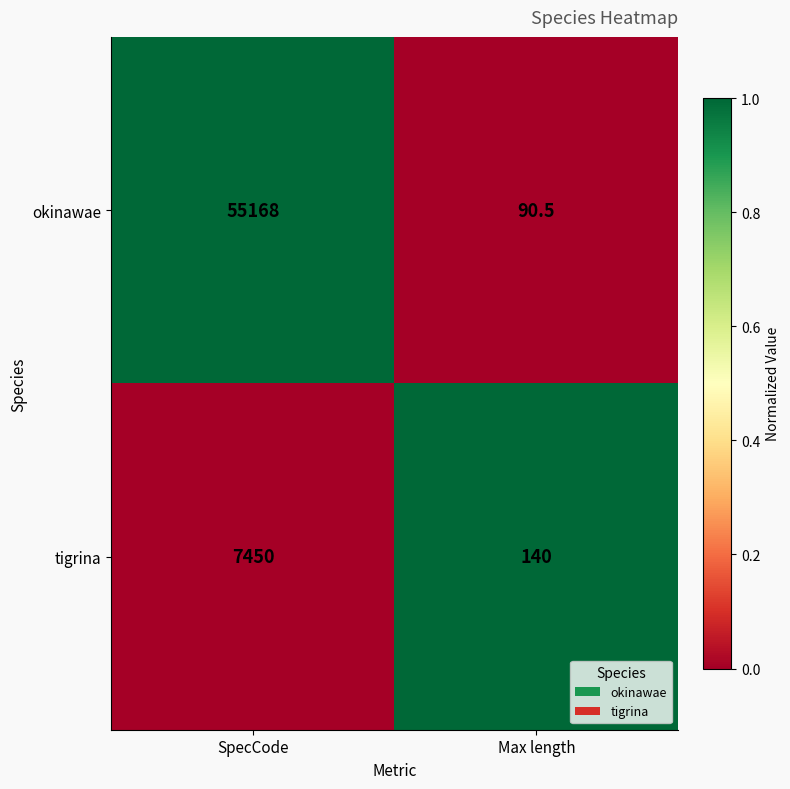

At which category does the chart reach its peak across all series?

SpecCode